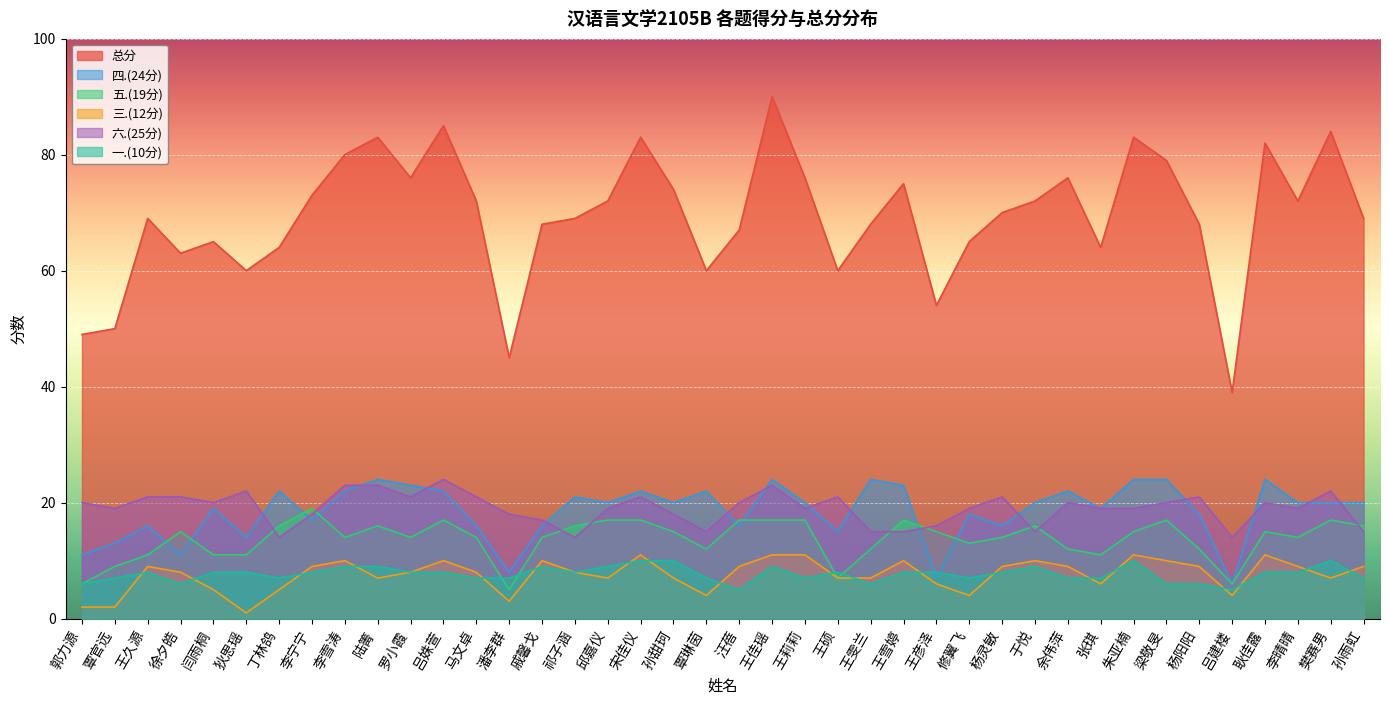

At 李宁宁, list the series in order from largest to smallest.

总分, 五.(19分), 六.(25分), 四.(24分), 三.(12分), 一.(10分)